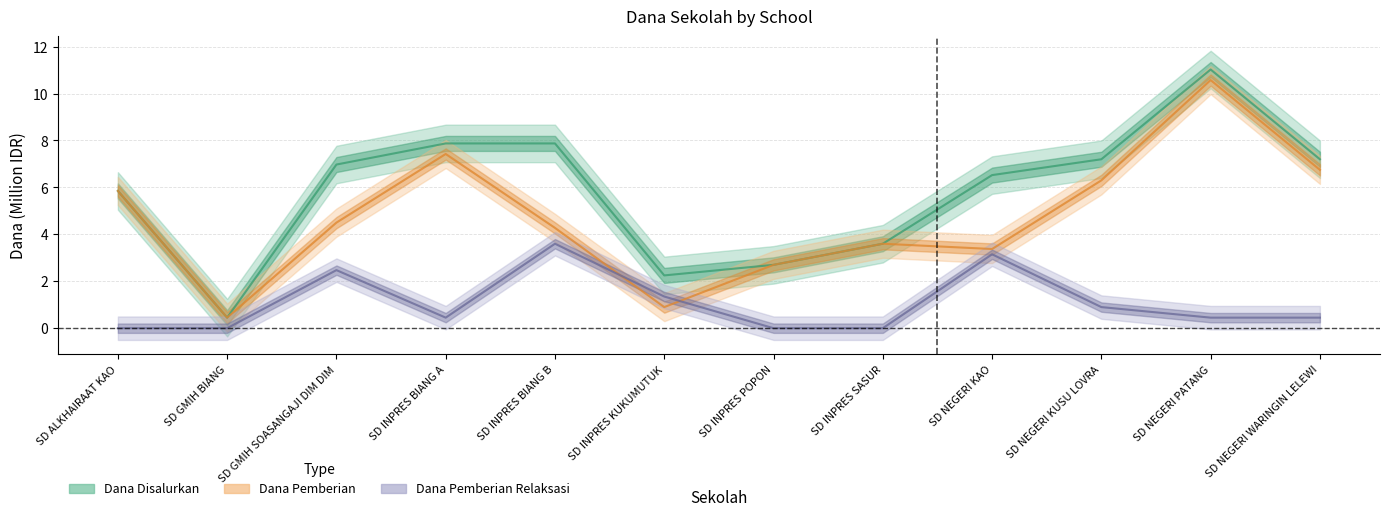

The value of Dana Pemberian at SD GMIH BIANG is 0.2. True or false?

False